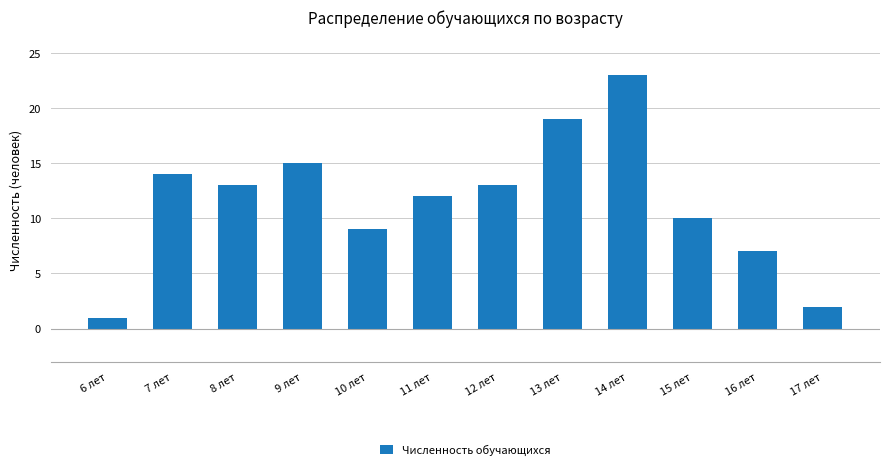

Reading left to right, extract all data points from this chart.

6 лет=1	7 лет=14	8 лет=13	9 лет=15	10 лет=9	11 лет=12	12 лет=13	13 лет=19	14 лет=23	15 лет=10	16 лет=7	17 лет=2